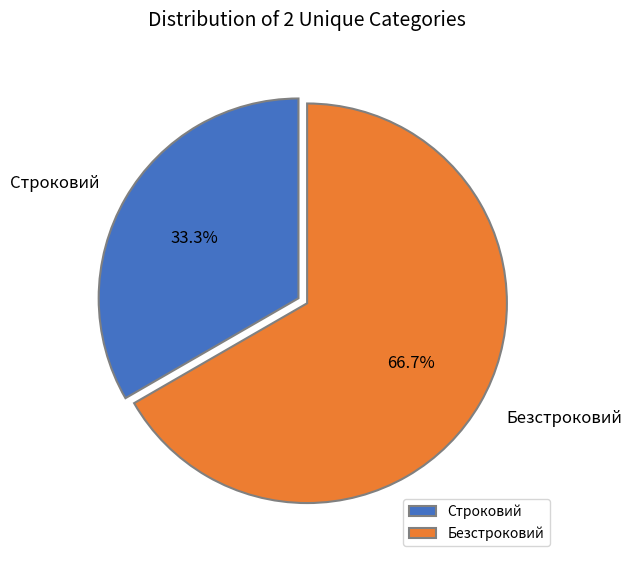

True or false: Безстроковий accounts for 67% of the total.

True